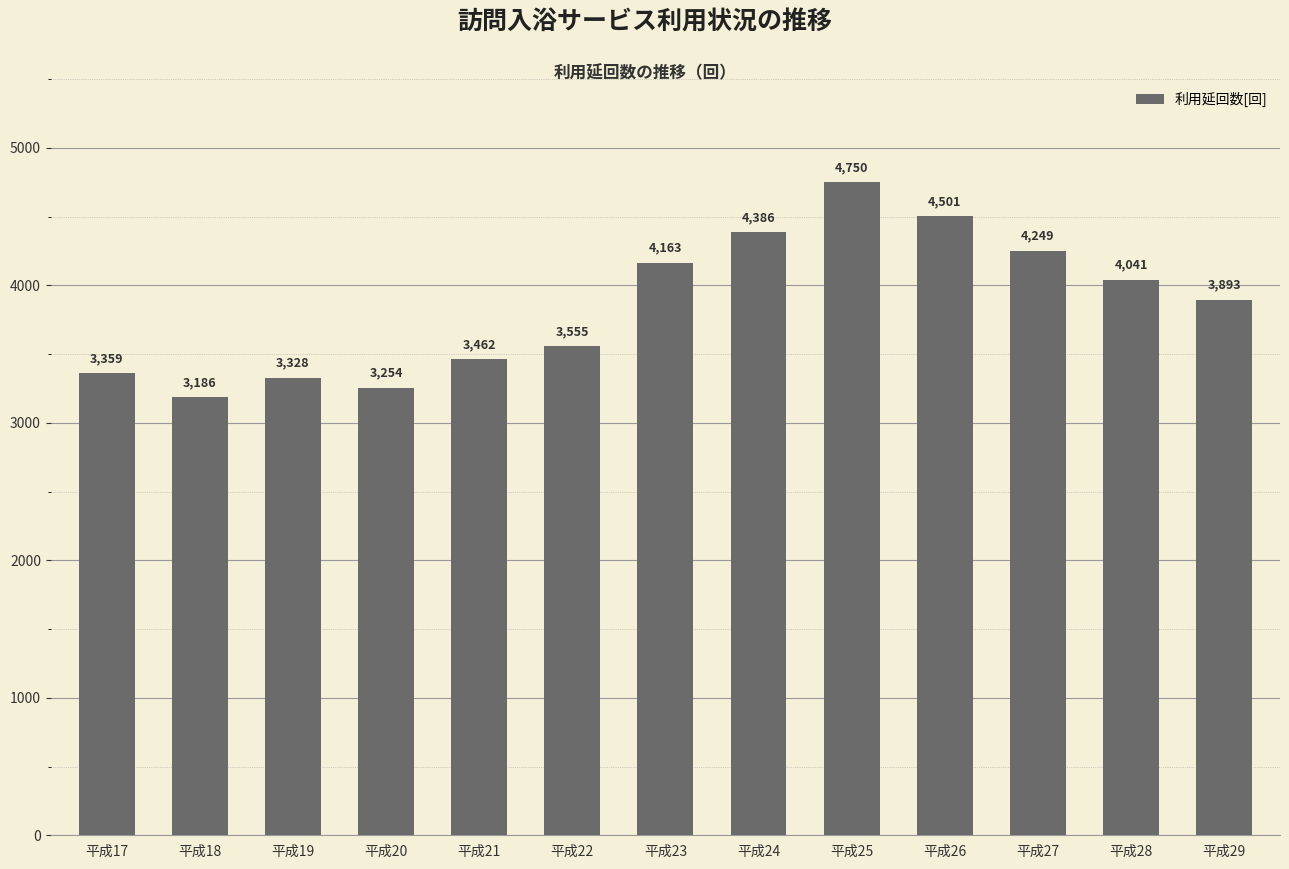

What is the sum of the values at 平成24 and 平成19?

7714